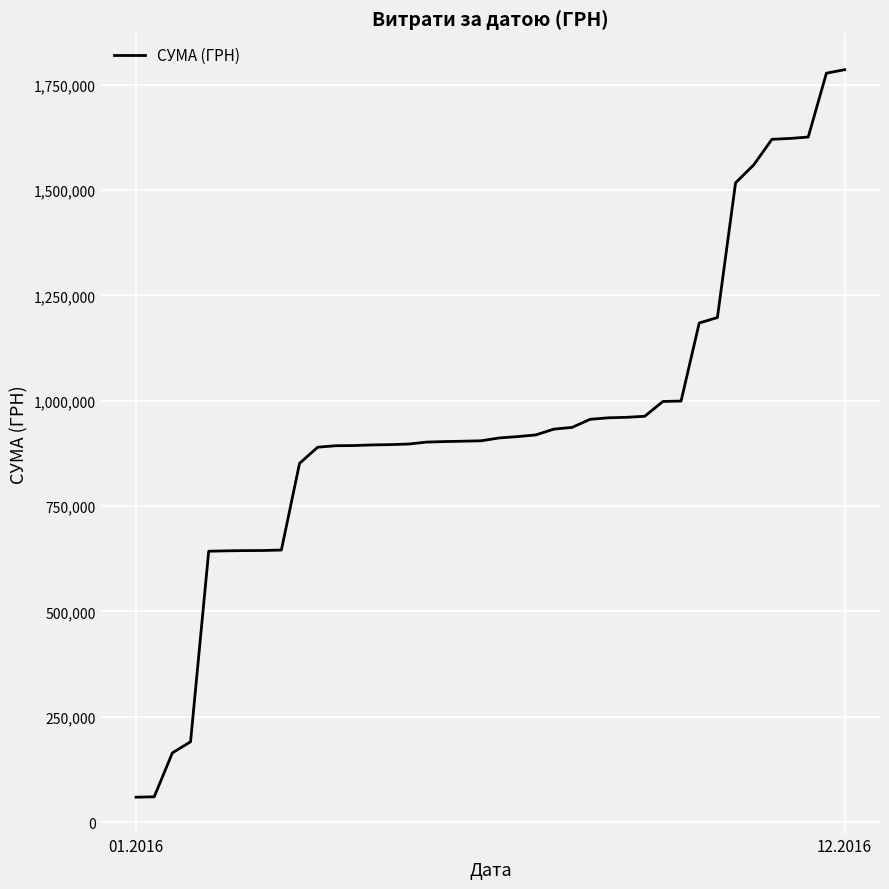

What is the difference between the maximum and minimum values?

1726087.8